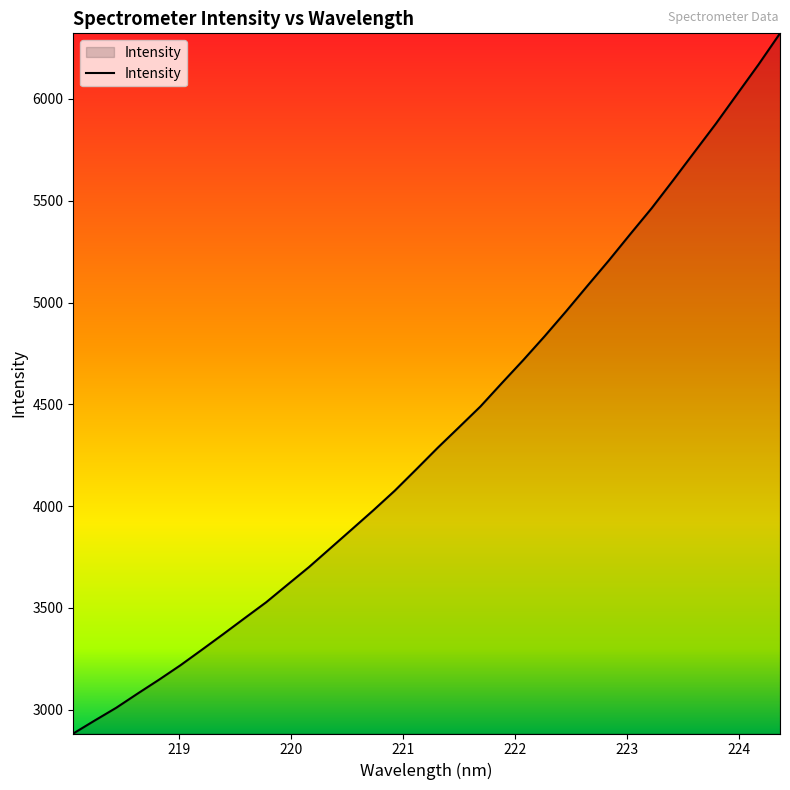

What is the minimum value shown in the chart?

2883.0